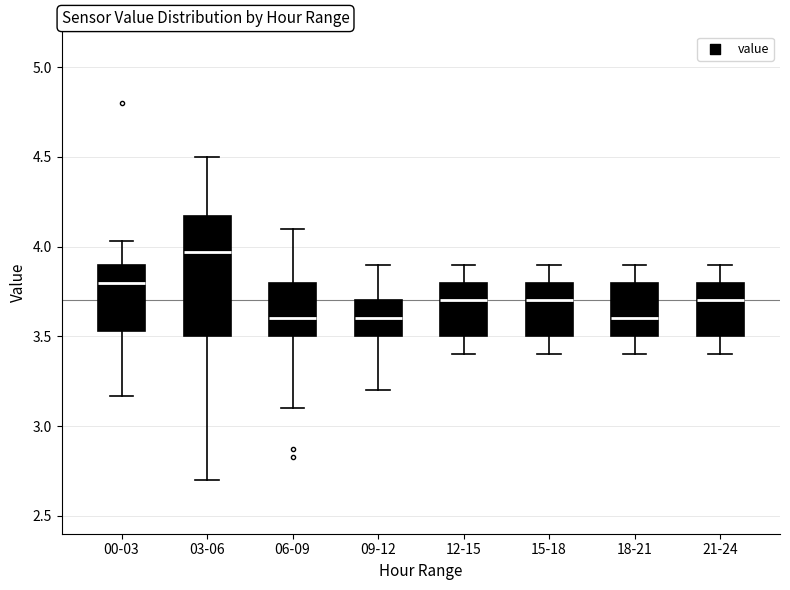

Comparing the boxes themselves (not the whiskers), which one is the tallest?

03-06